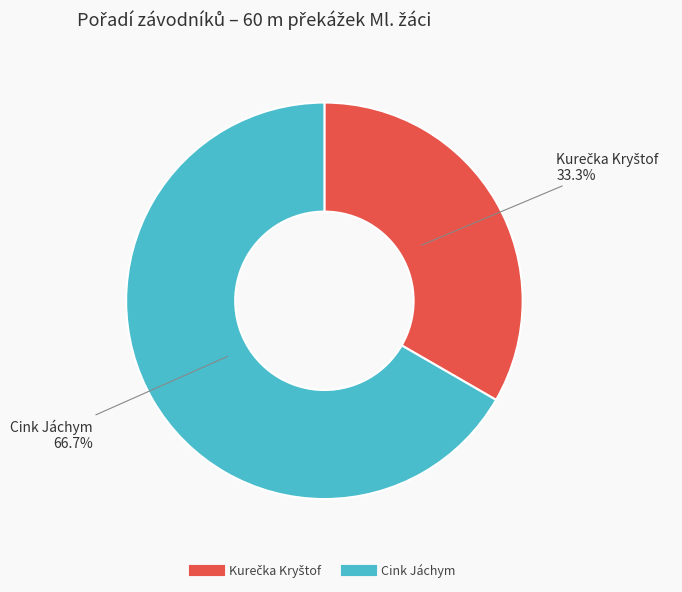

Which category has the biggest portion of the pie?

Cink Jáchym